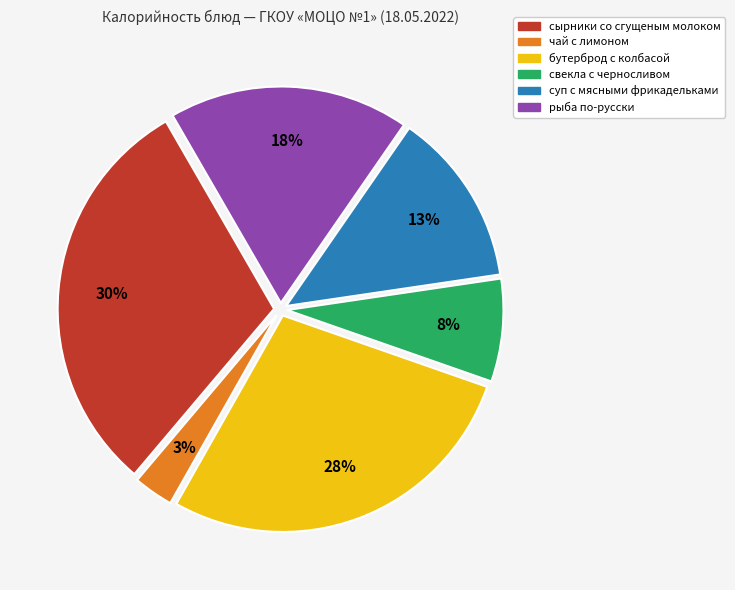

How many slices are in this pie chart?

6